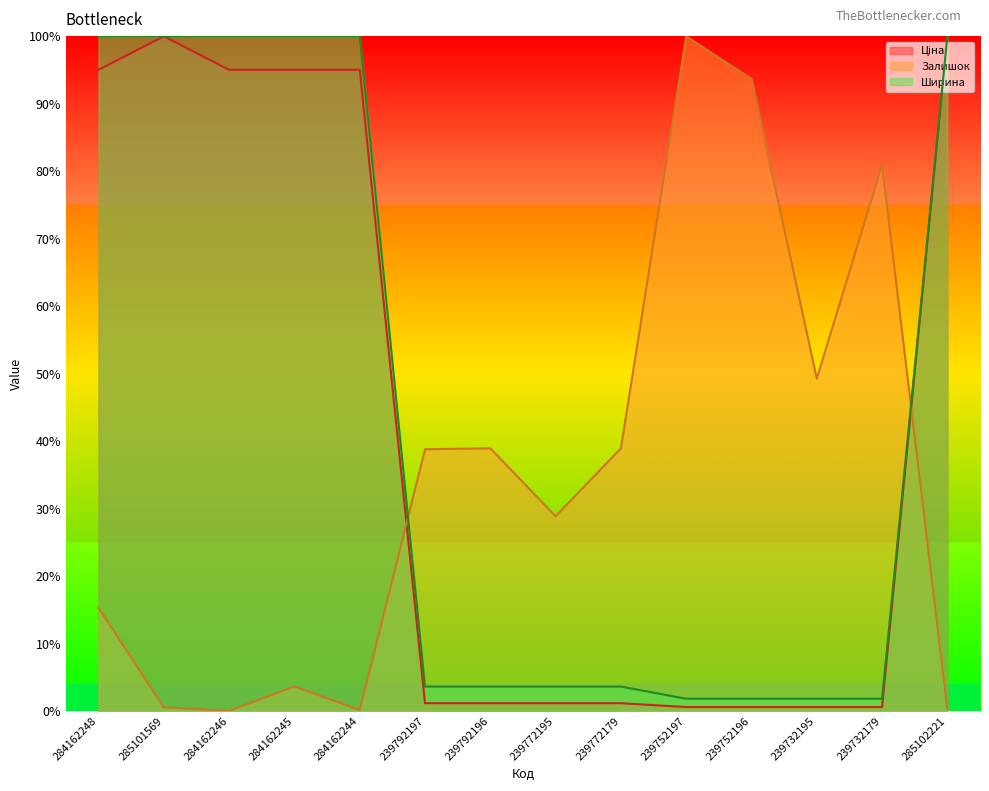

At 284162244, list the series in order from smallest to largest.

Залишок, Ціна, Ширина